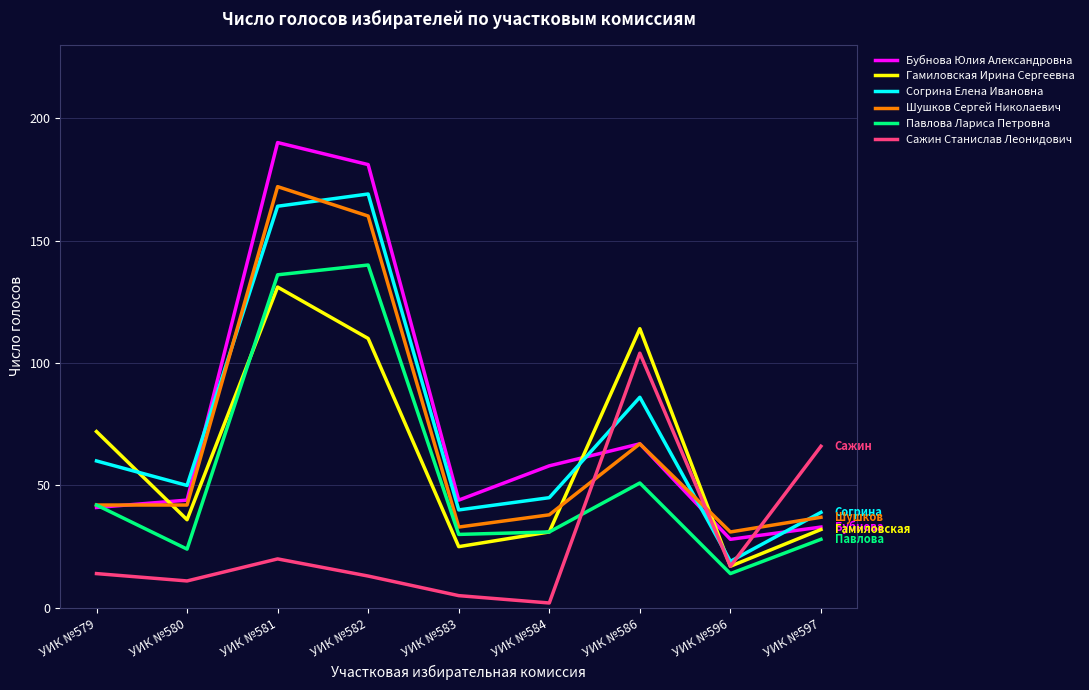

At which label is Сажин Станислав Леонидович closest to 53?

УИК №597